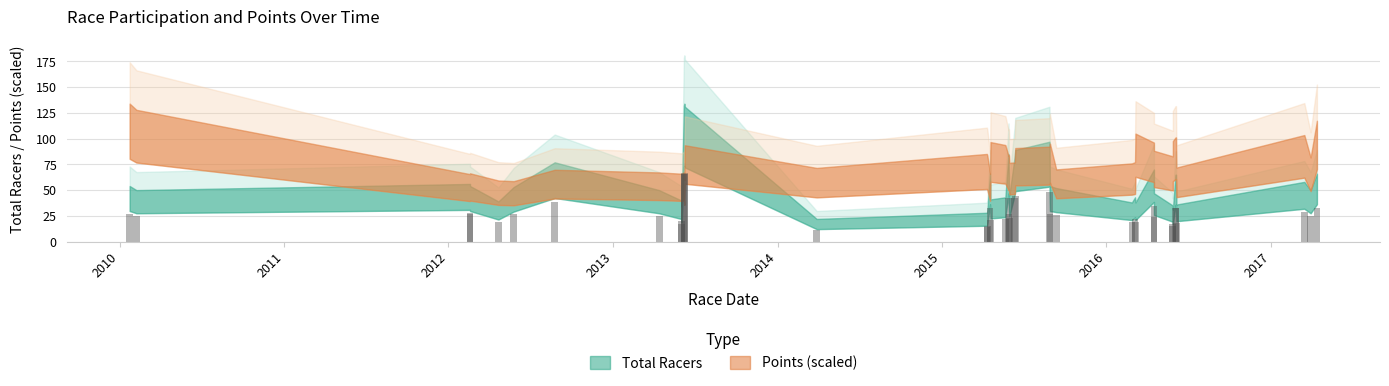

List the labels in order of value, smallest first.

2014-03-29, 2015-04-11, 2015-04-12, 2016-05-28, 2013-06-02, 2016-05-28, 2016-06-05, 2016-02-27, 2016-03-06, 2012-04-21, 2013-06-01, 2015-04-19, 2015-05-22, 2016-03-05, 2015-05-31, 2016-04-16, 2010-02-07, 2013-04-13, 2017-03-30, 2015-09-12, 2012-05-25, 2015-05-30, 2010-01-23, 2012-02-18, 2015-08-29, 2012-02-18, 2017-03-16, 2016-06-03, 2016-06-04, 2015-04-18, 2017-04-13, 2016-04-16, 2012-08-24, 2015-06-12, 2015-05-29, 2015-06-13, 2015-08-28, 2013-06-09, 2013-06-07, 2013-06-08